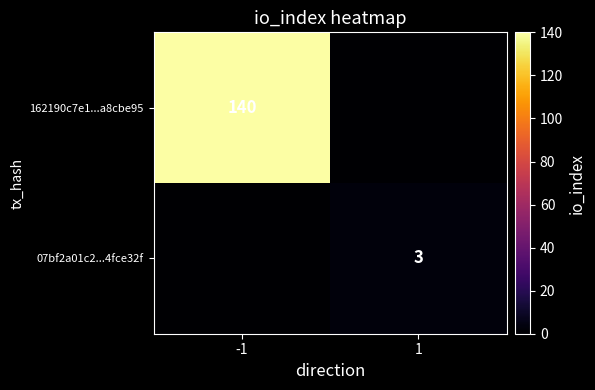

Which category has the highest value across all series?

-1